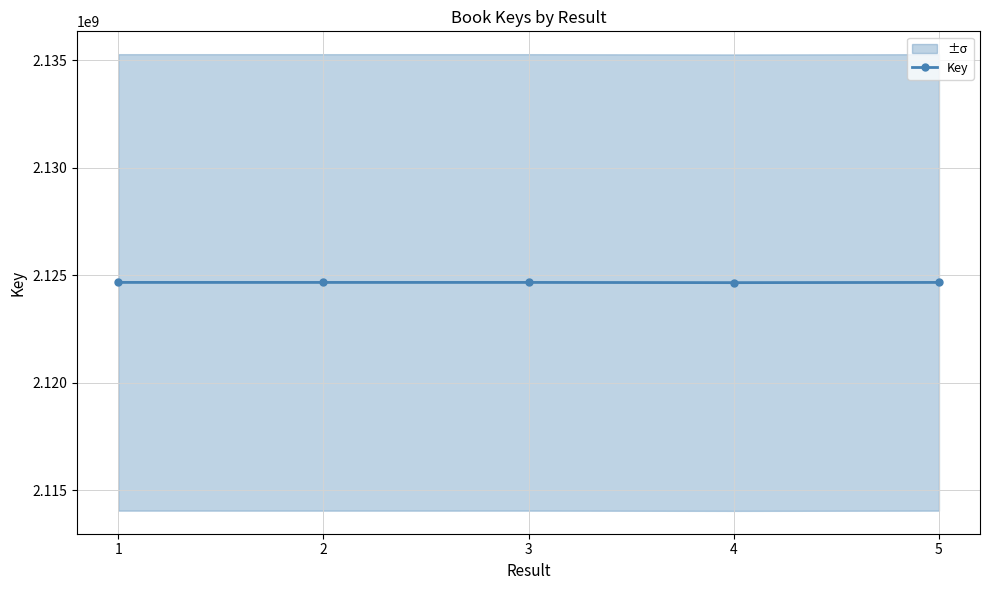

How many lines are shown in the chart?

1